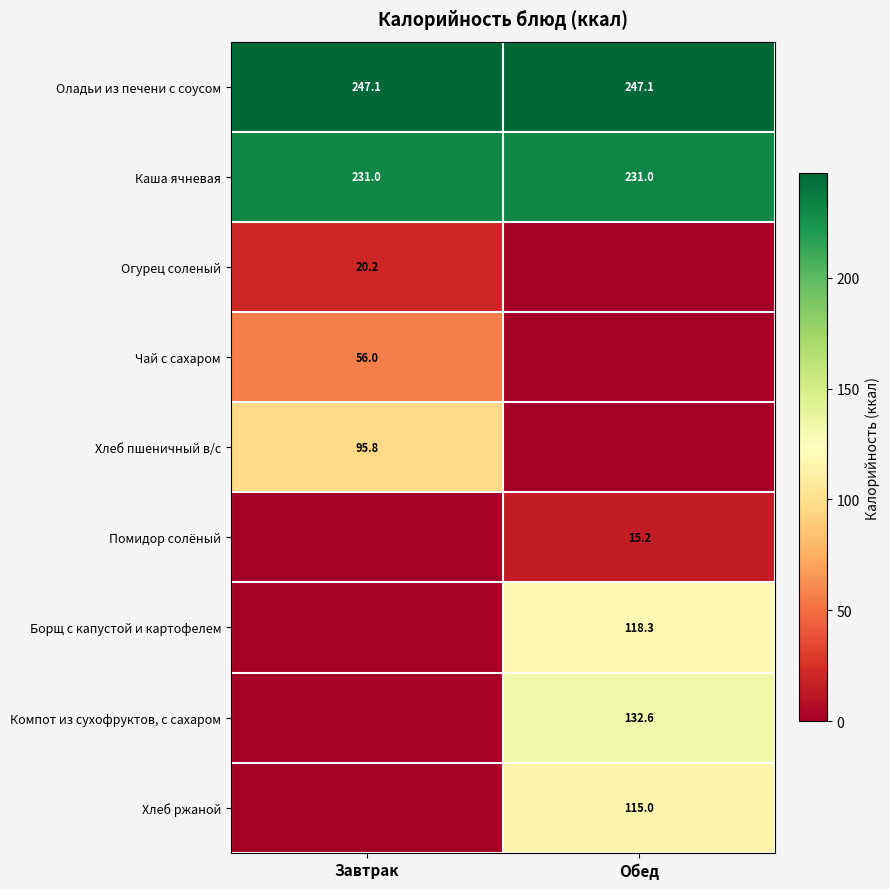

Which label corresponds to the largest value in the chart?

Завтрак